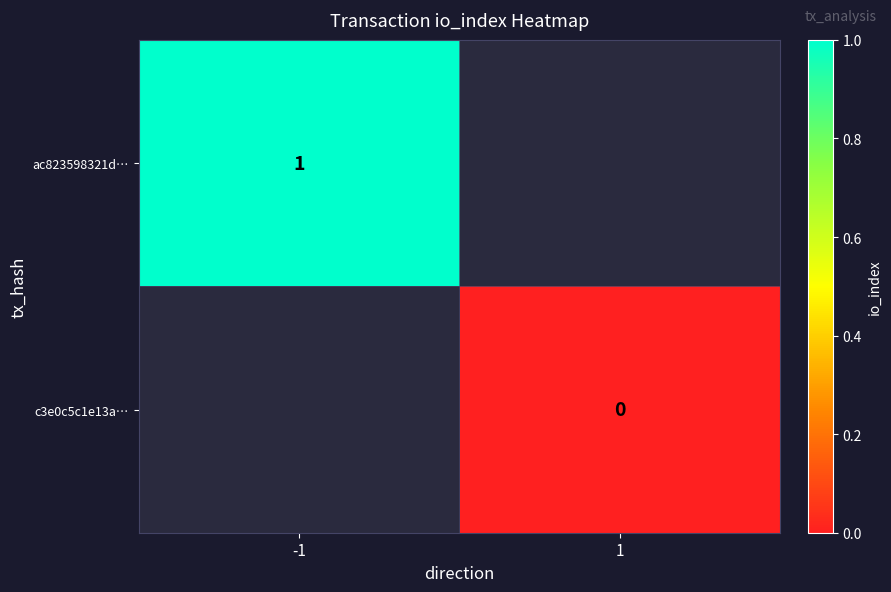

The ac823598321d… series shows 1 at -1. True or false?

True